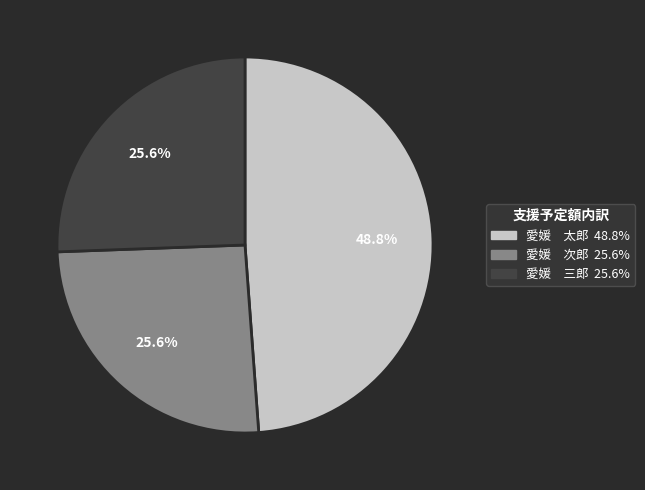

Is there a majority slice in this chart?

No